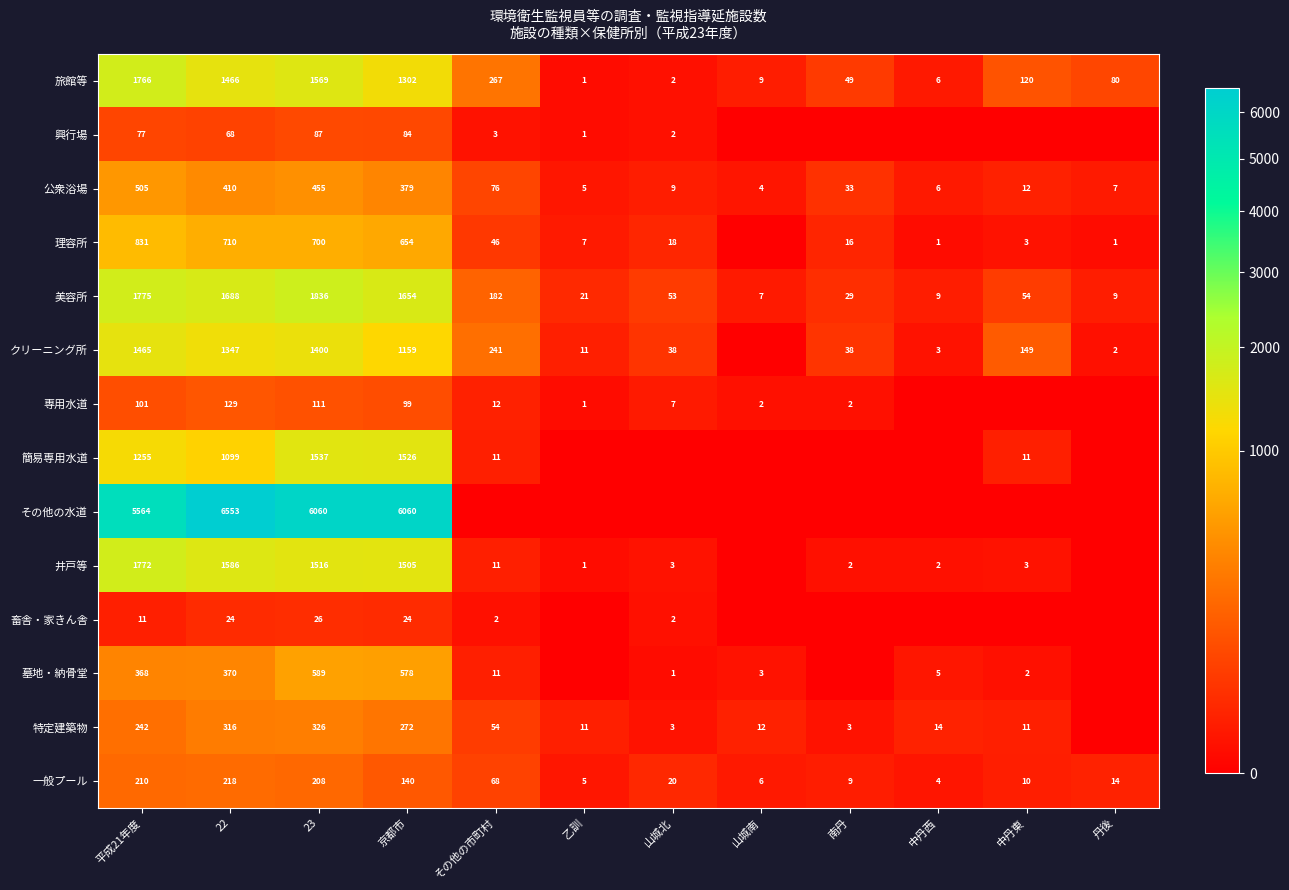

True or false: 旅館等 has a value of 49 at 南丹.

True